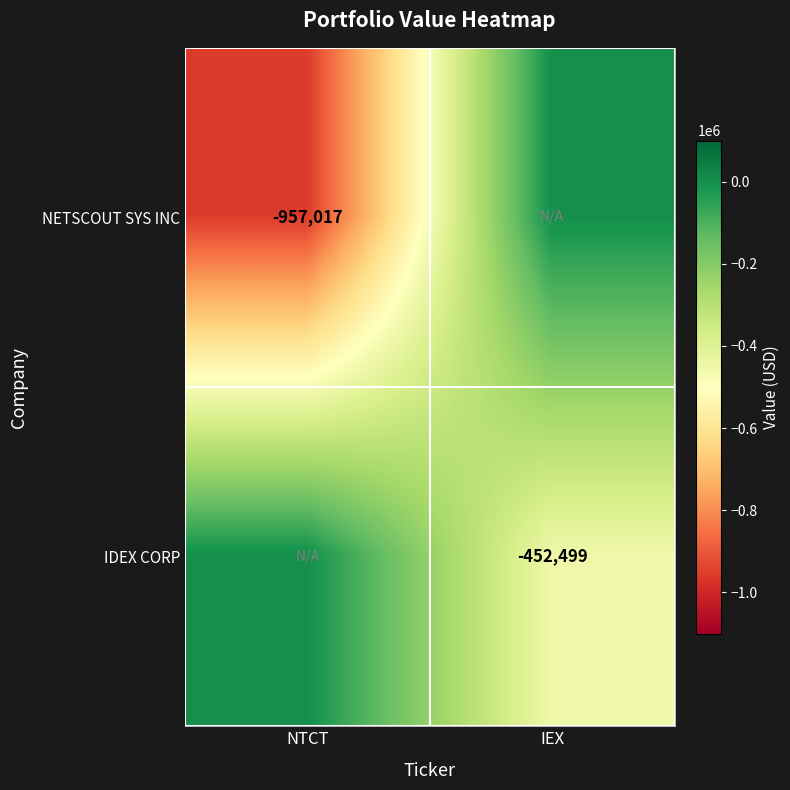

The value of IDEX CORP at IEX is -452499. True or false?

True